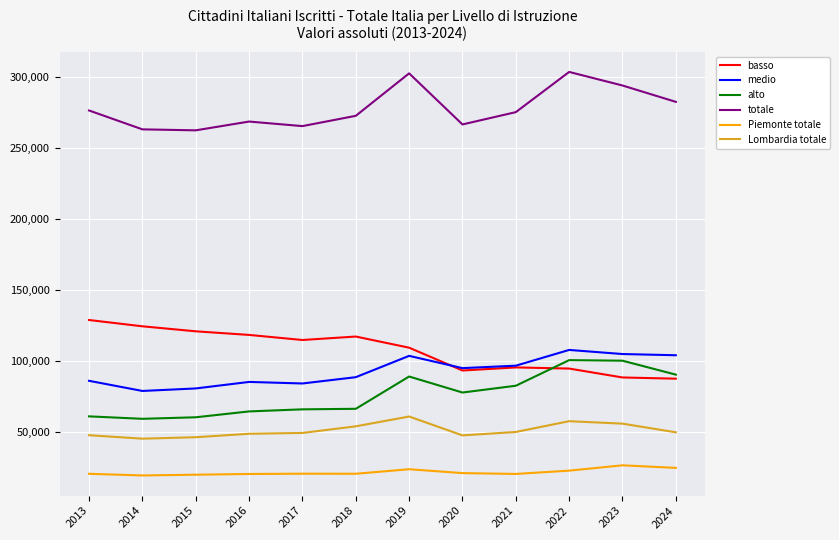

The value of medio at 2014 is 79081. True or false?

True